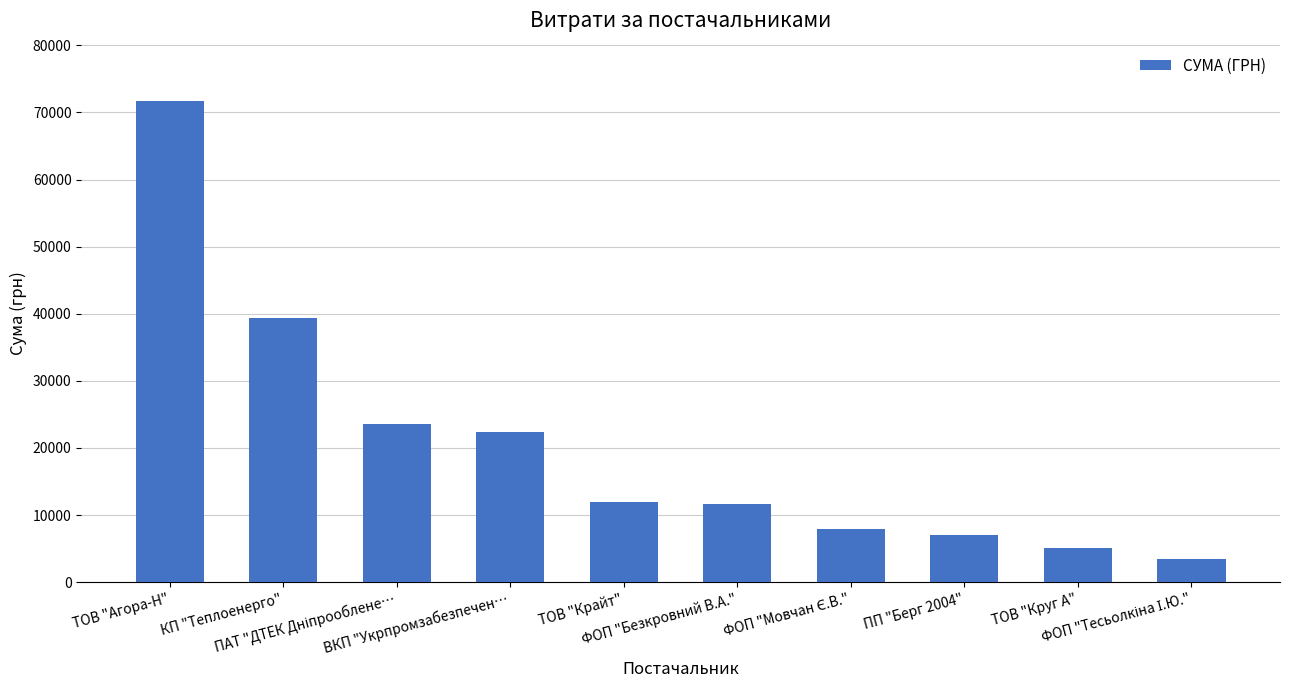

True or false: the data shows 11887.2 at ТОВ "Крайт".

True